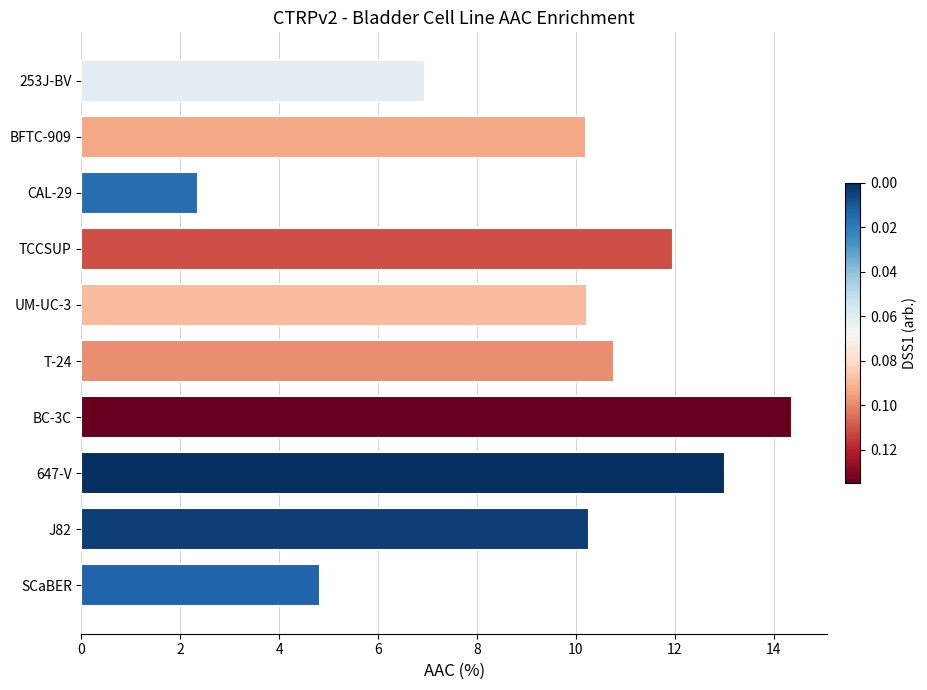

What is the minimum value shown in the chart?

2.4